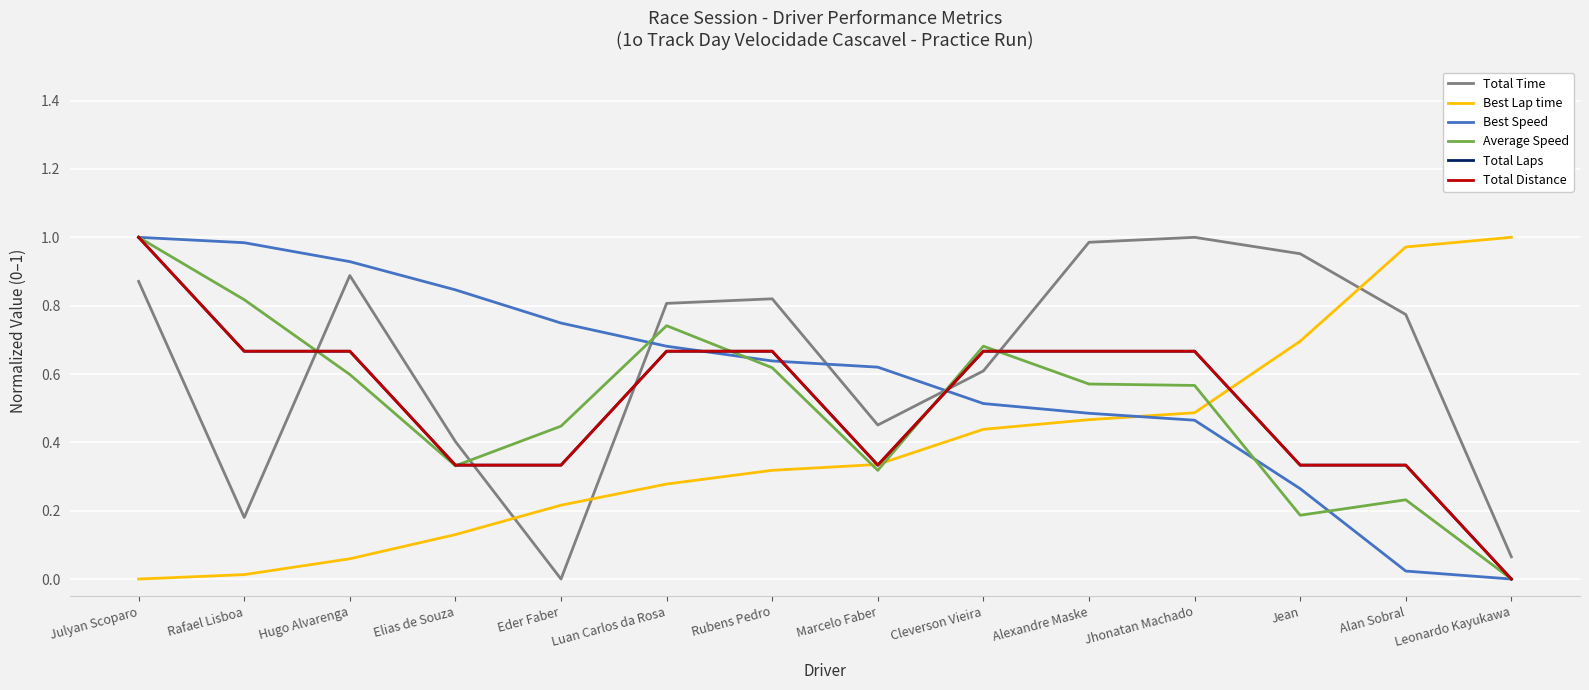

What is the value of the Total Distance point at the 3rd from the left?

0.7